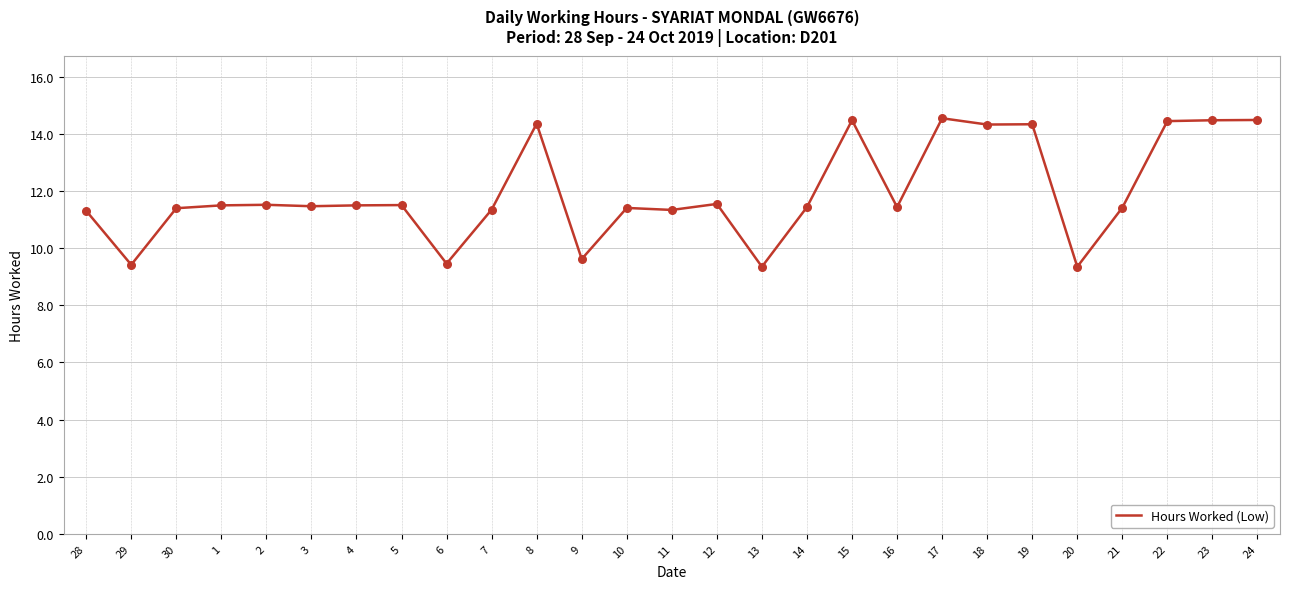

What is the change in value from 13 to 19?

+5.0